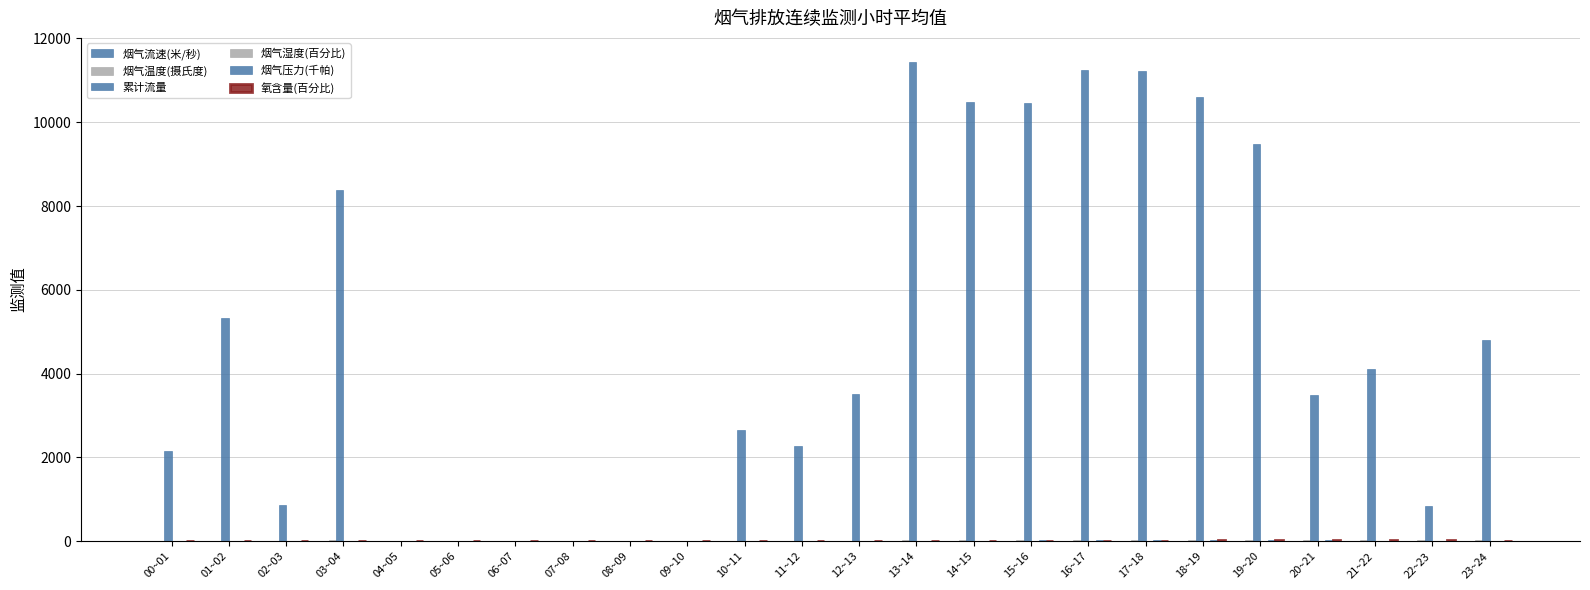

What is the label of the 2nd bar from the right?

22~23